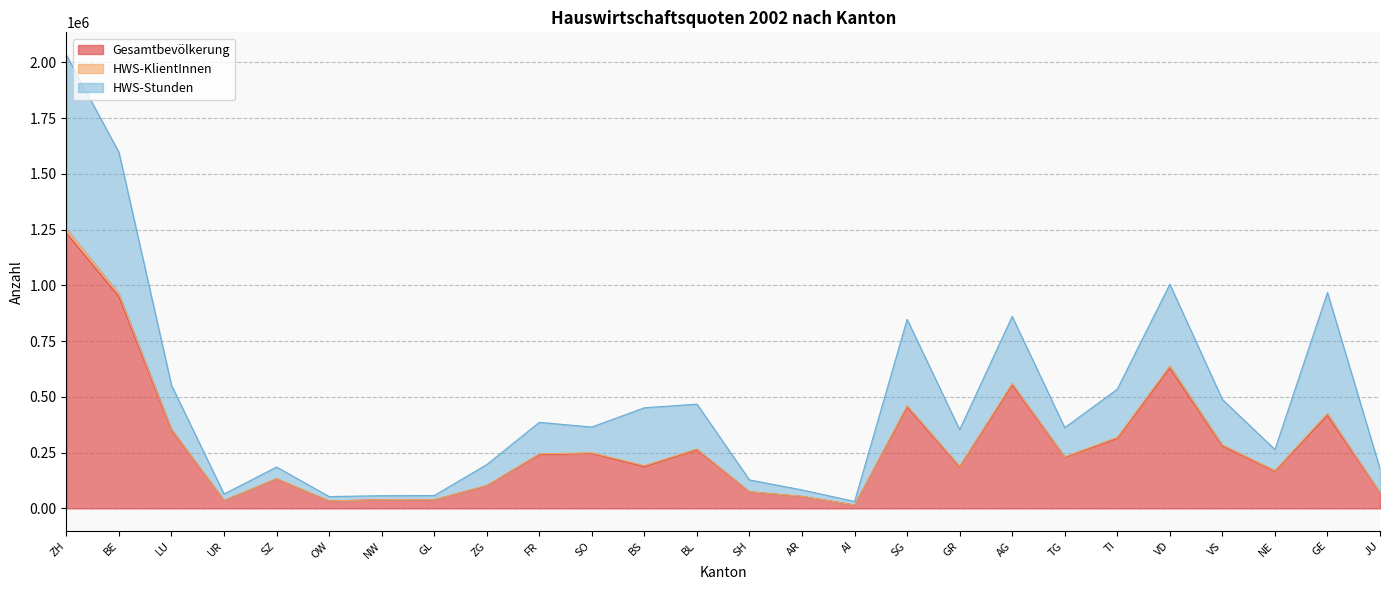

At which category is the sum across all series the highest?

ZH